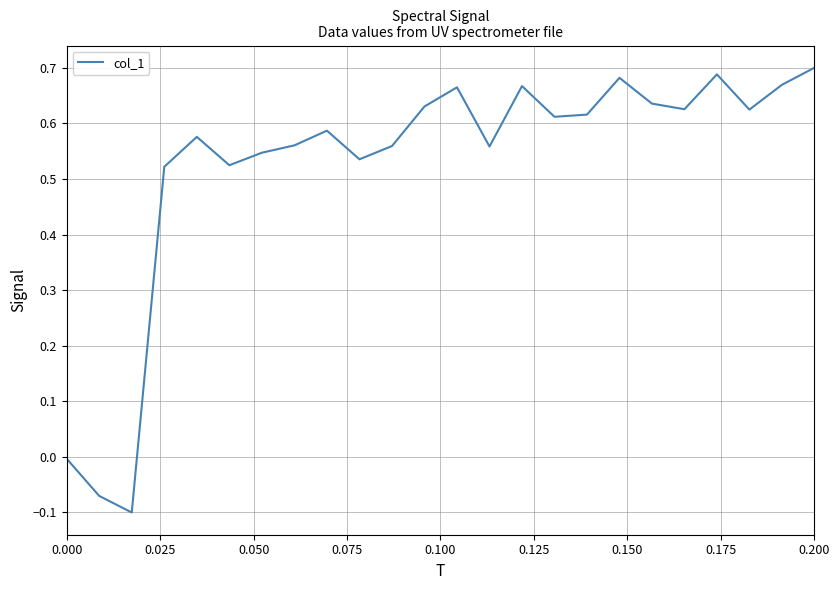

What is the difference between the maximum and minimum values?

0.8